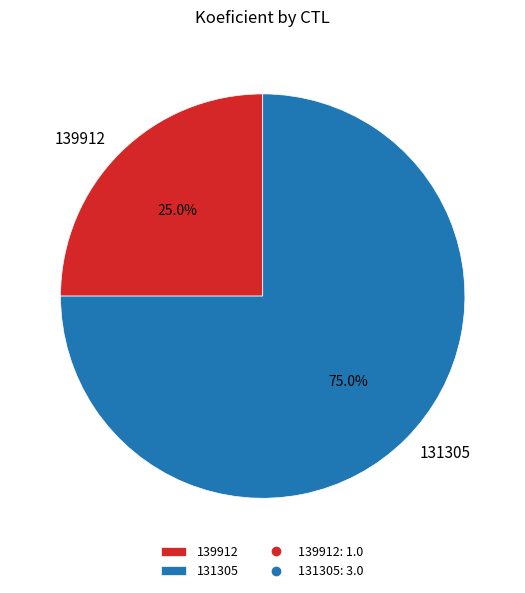

What is the total percentage of 139912 and 131305?

100.0%